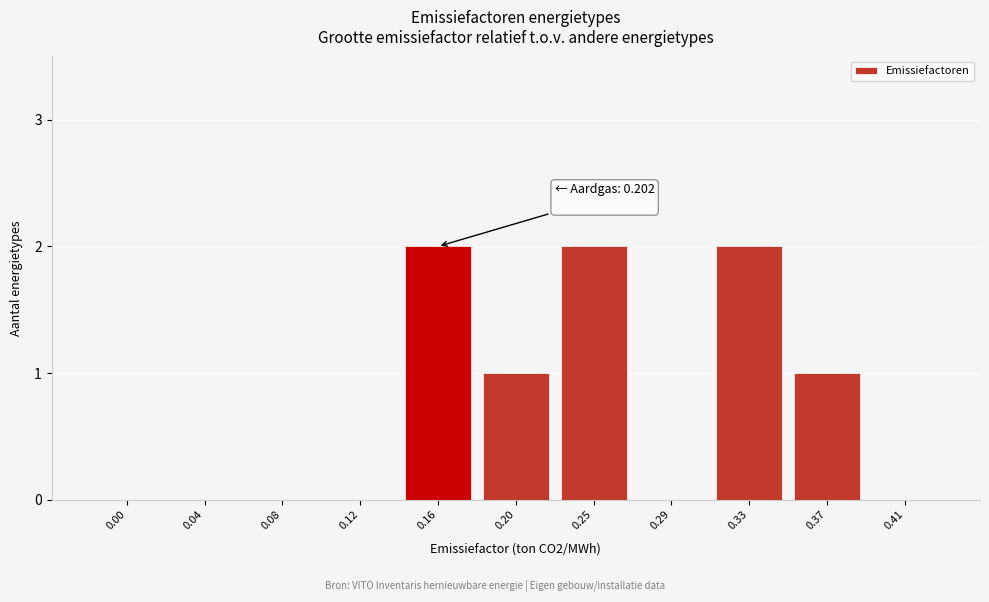

Reading left to right, extract all data points from this chart.

0.00=0	0.04=0	0.08=0	0.12=0	0.16=2	0.20=1	0.25=2	0.29=0	0.33=2	0.37=1	0.41=0